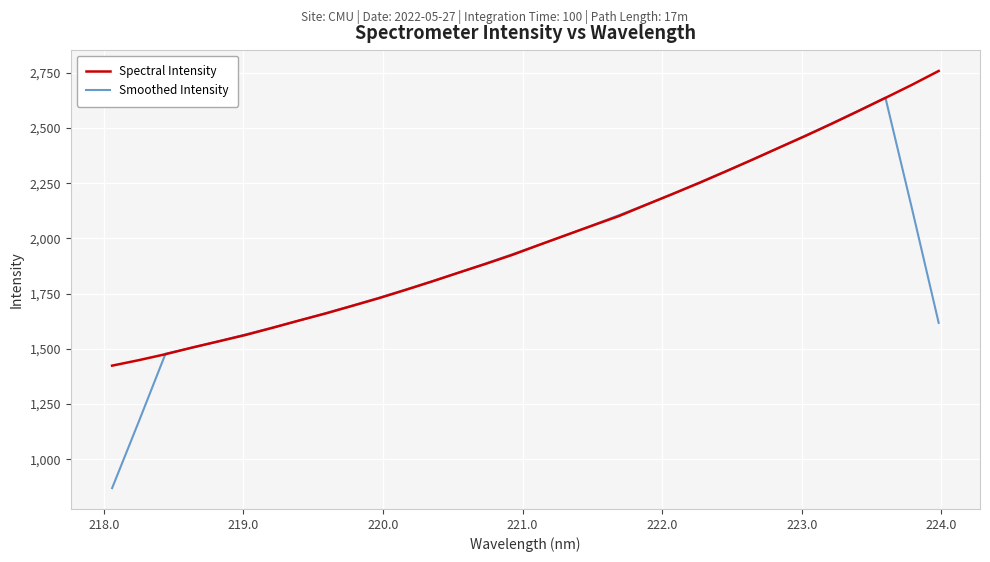

Which series has the largest total across all categories?

Spectral Intensity